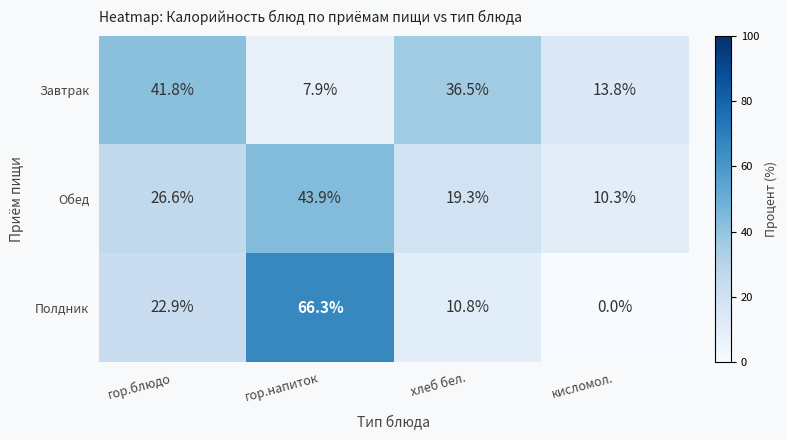

What is the sum of all Полдник values?

100.0